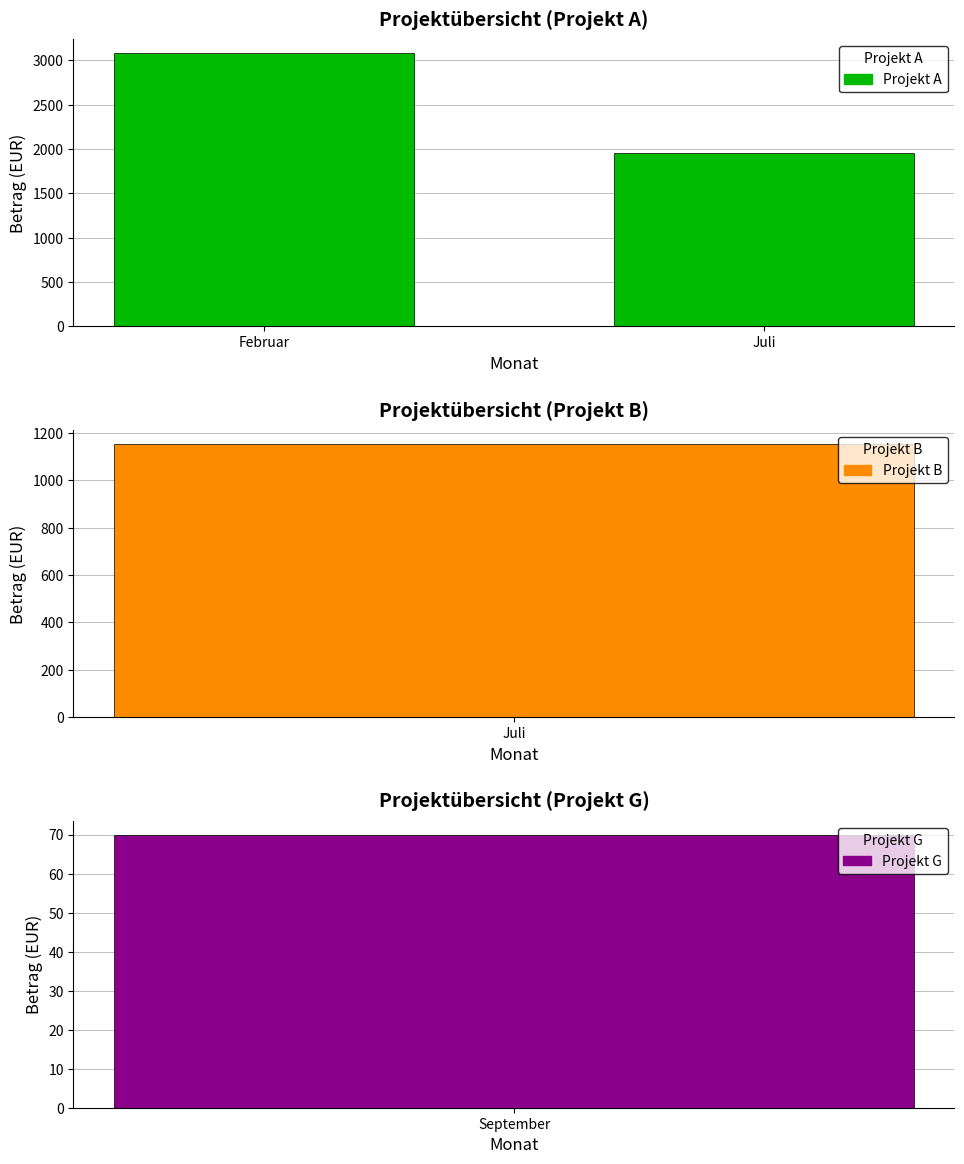

What is the greatest value displayed?

3082.5